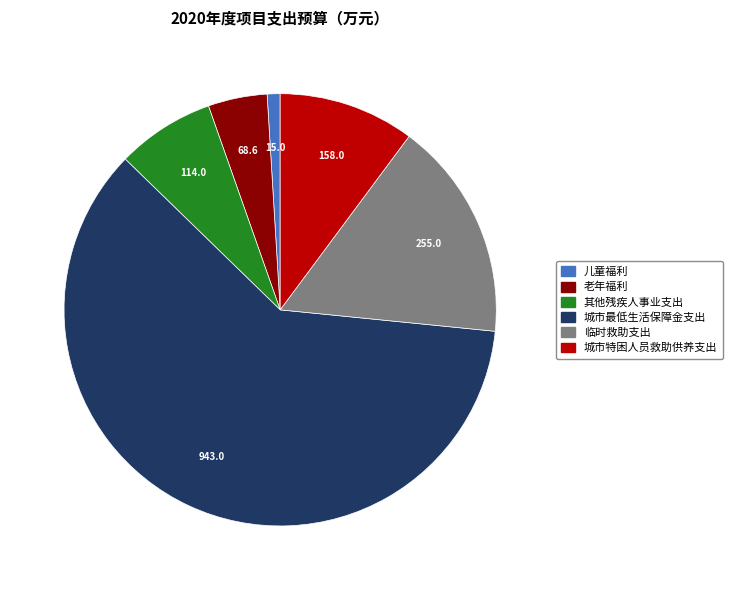

Is 其他残疾人事业支出 the majority of the pie?

No